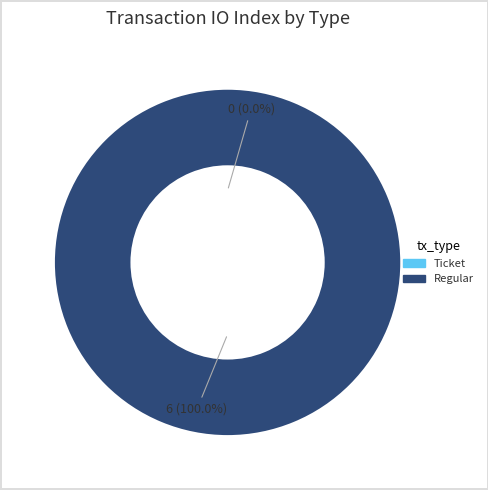

Rank the categories by value from highest to lowest.

Regular, Ticket